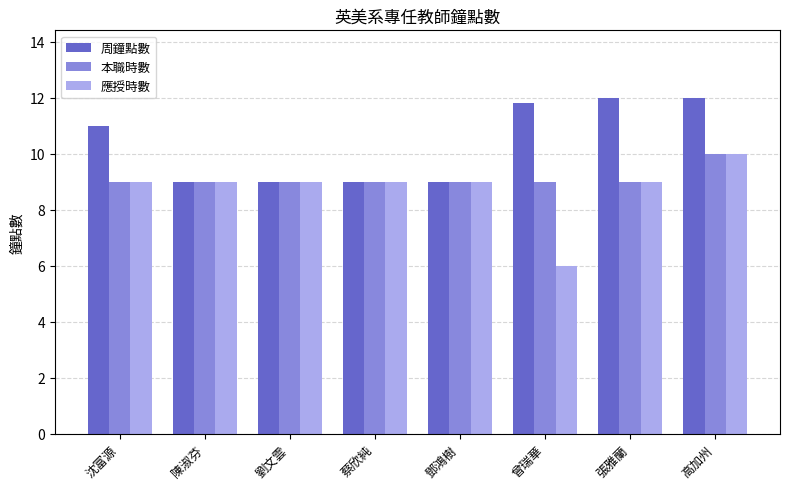

Which series has the widest spread of values?

應授時數